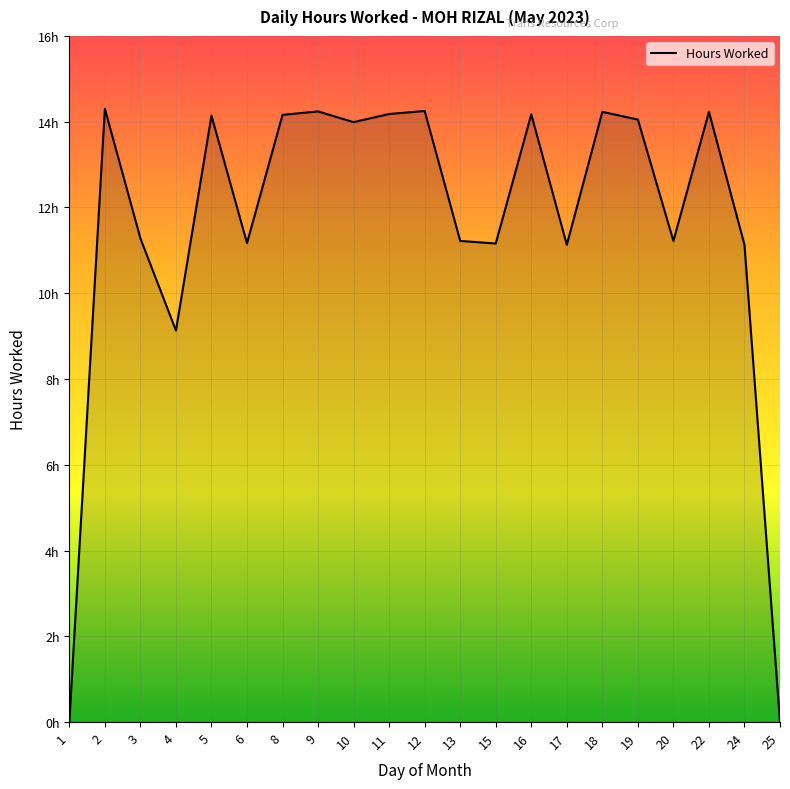

List the labels in order of value, smallest first.

1, 25, 4, 17, 24, 15, 6, 13, 20, 3, 10, 19, 5, 8, 16, 11, 18, 22, 9, 12, 2